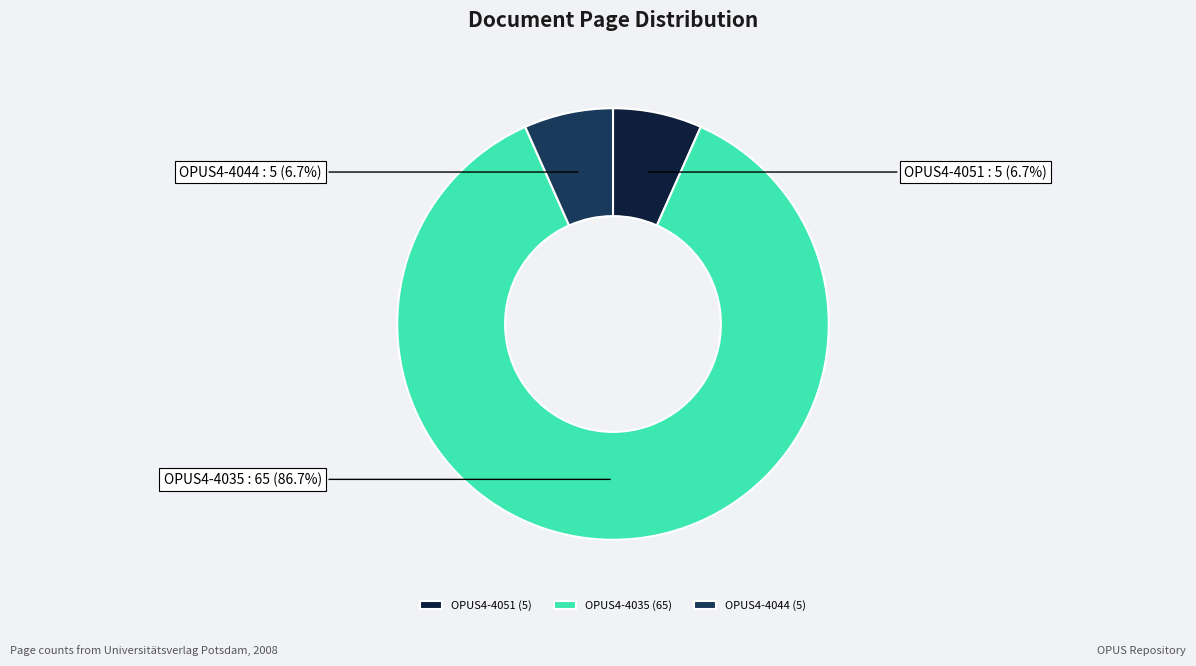

To the nearest percent, what portion does OPUS4-4035 represent?

87%